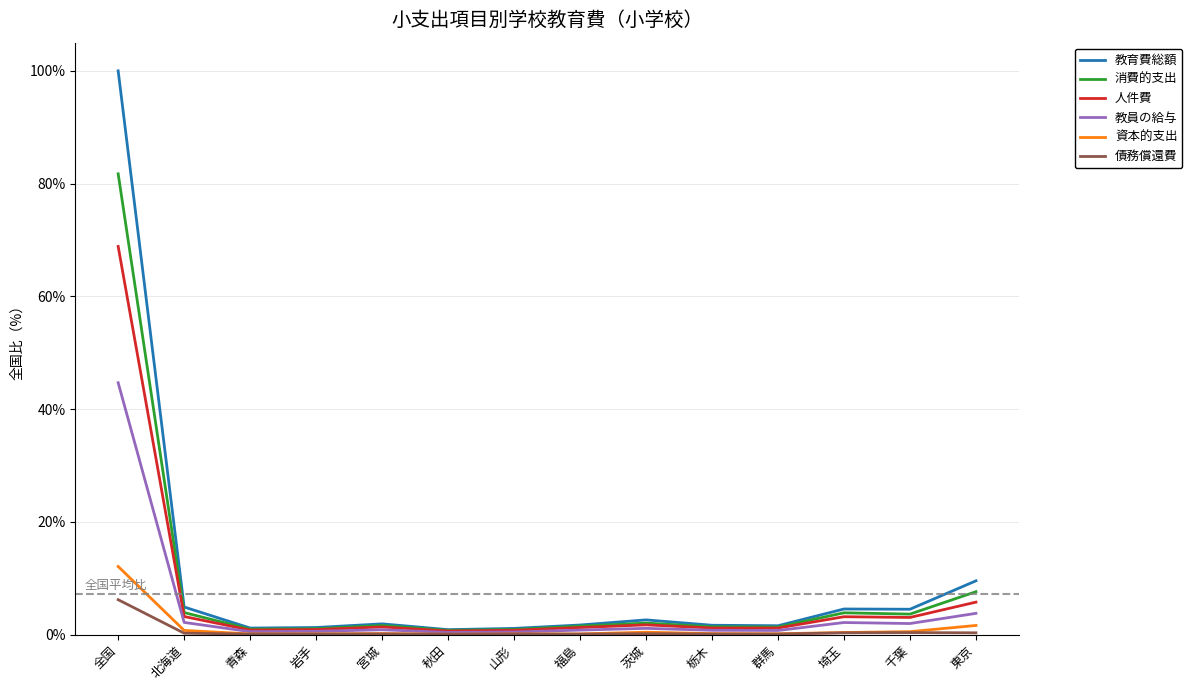

Reading right to left, extract all data points from this chart.

教育費総額: 0.1	0.0	0.0	0.0	0.0	0.0	0.0	0.0	0.0	0.0	0.0	0.0	0.0	1.0
消費的支出: 0.1	0.0	0.0	0.0	0.0	0.0	0.0	0.0	0.0	0.0	0.0	0.0	0.0	0.8
人件費: 0.1	0.0	0.0	0.0	0.0	0.0	0.0	0.0	0.0	0.0	0.0	0.0	0.0	0.7
教員の給与: 0.0	0.0	0.0	0.0	0.0	0.0	0.0	0.0	0.0	0.0	0.0	0.0	0.0	0.4
資本的支出: 0.0	0.0	0.0	0.0	0.0	0.0	0.0	0.0	0.0	0.0	0.0	0.0	0.0	0.1
債務償還費: 0.0	0.0	0.0	0.0	0.0	0.0	0.0	0.0	0.0	0.0	0.0	0.0	0.0	0.1